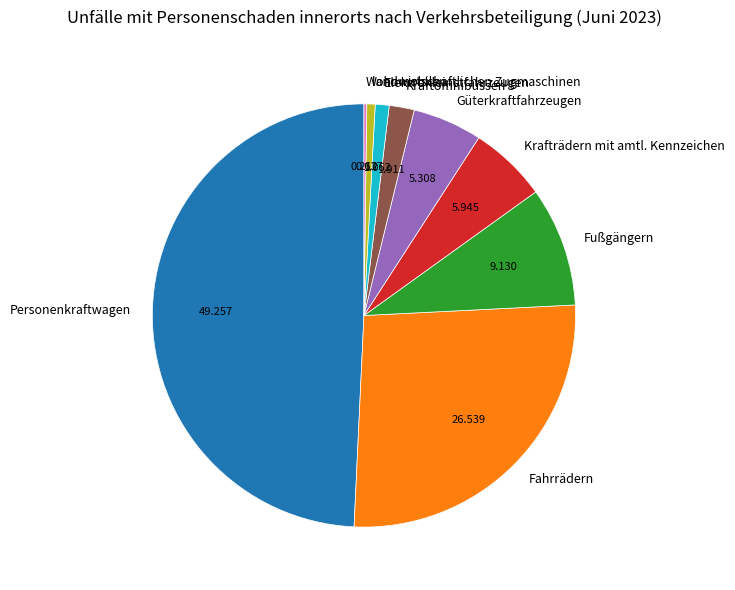

Does Elektrokleinstfahrzeugen represent more than half of the total?

No